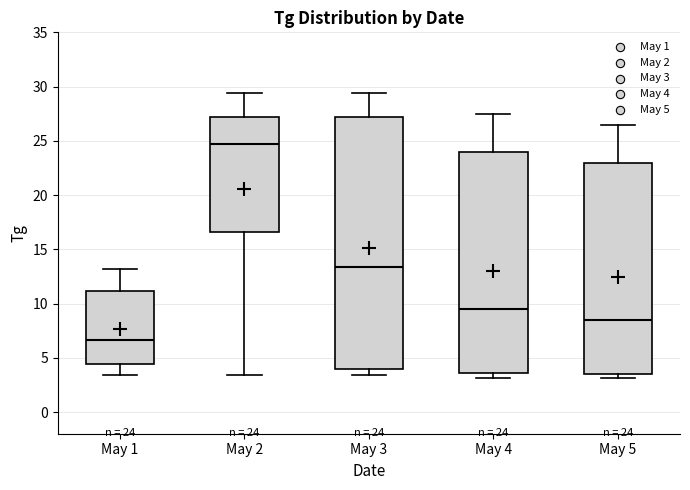

Comparing the boxes themselves (not the whiskers), which one is the tallest?

May 3